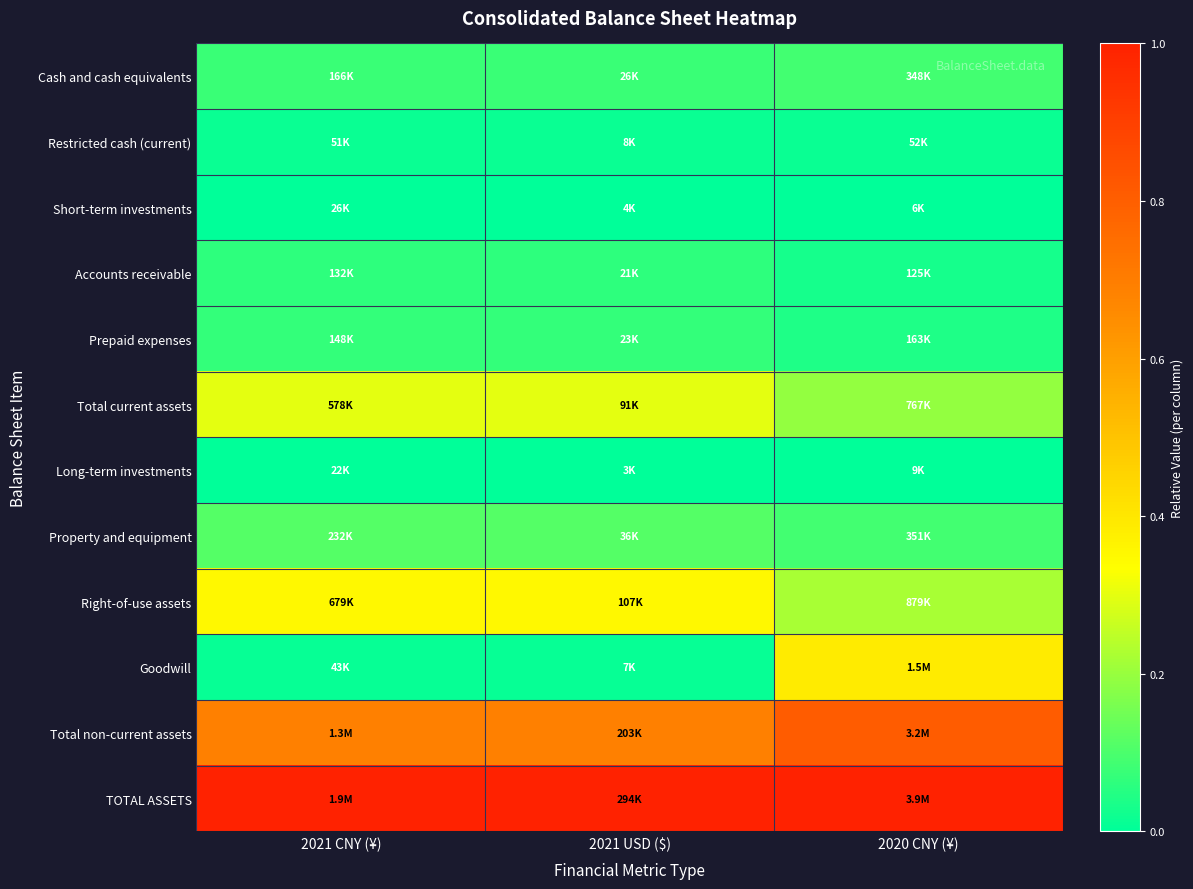

What is the maximum value shown in the chart?

1.0